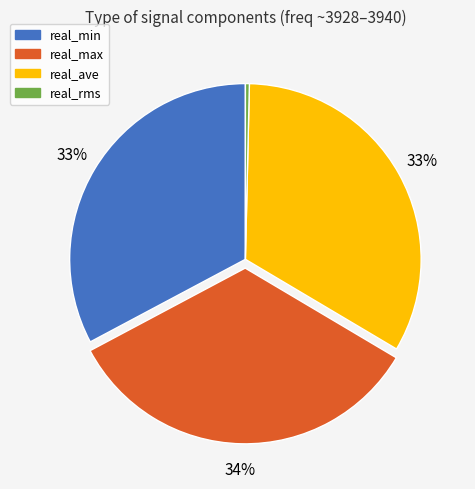

To the nearest percent, what portion does real_ave represent?

33%